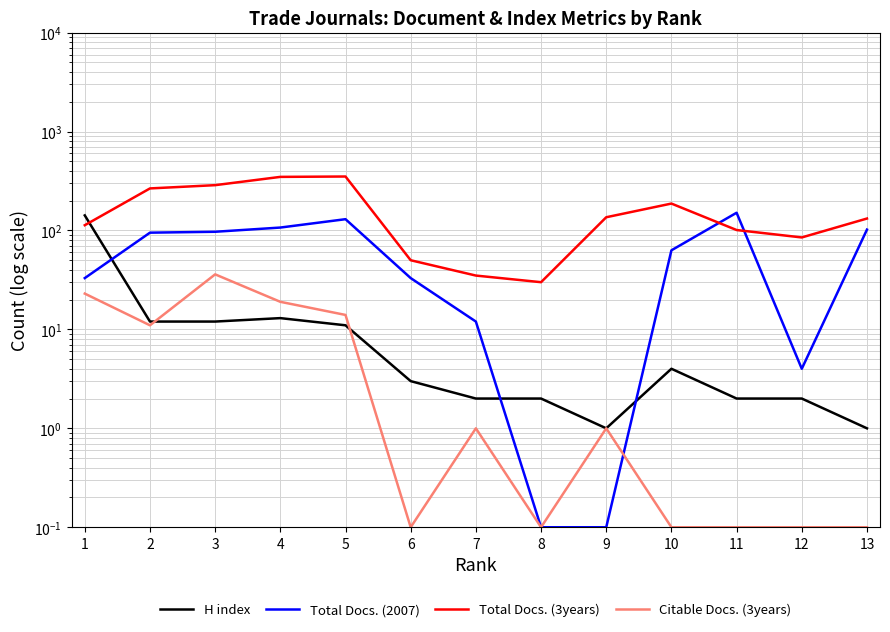

What is the lowest value of the Total Docs. (3years) series?

30.0